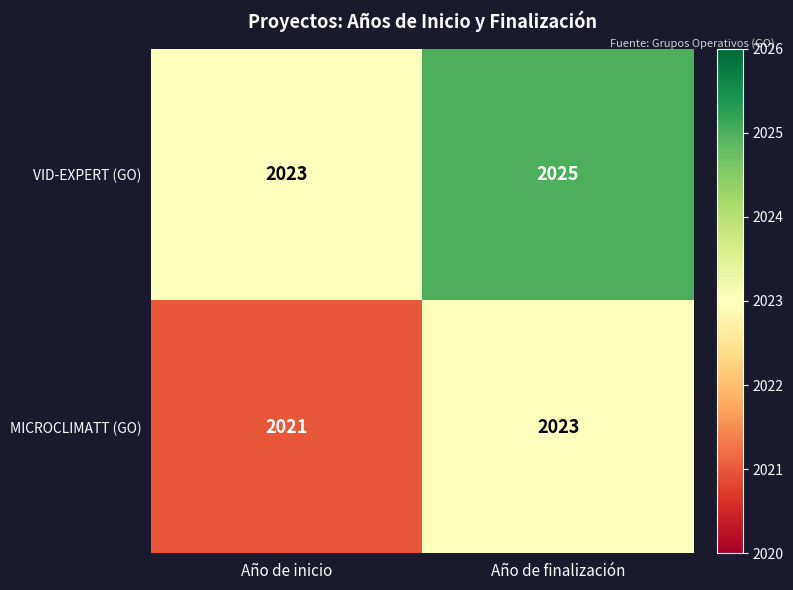

Is it true that MICROCLIMATT (GO) equals 2023 at Año de finalización?

True